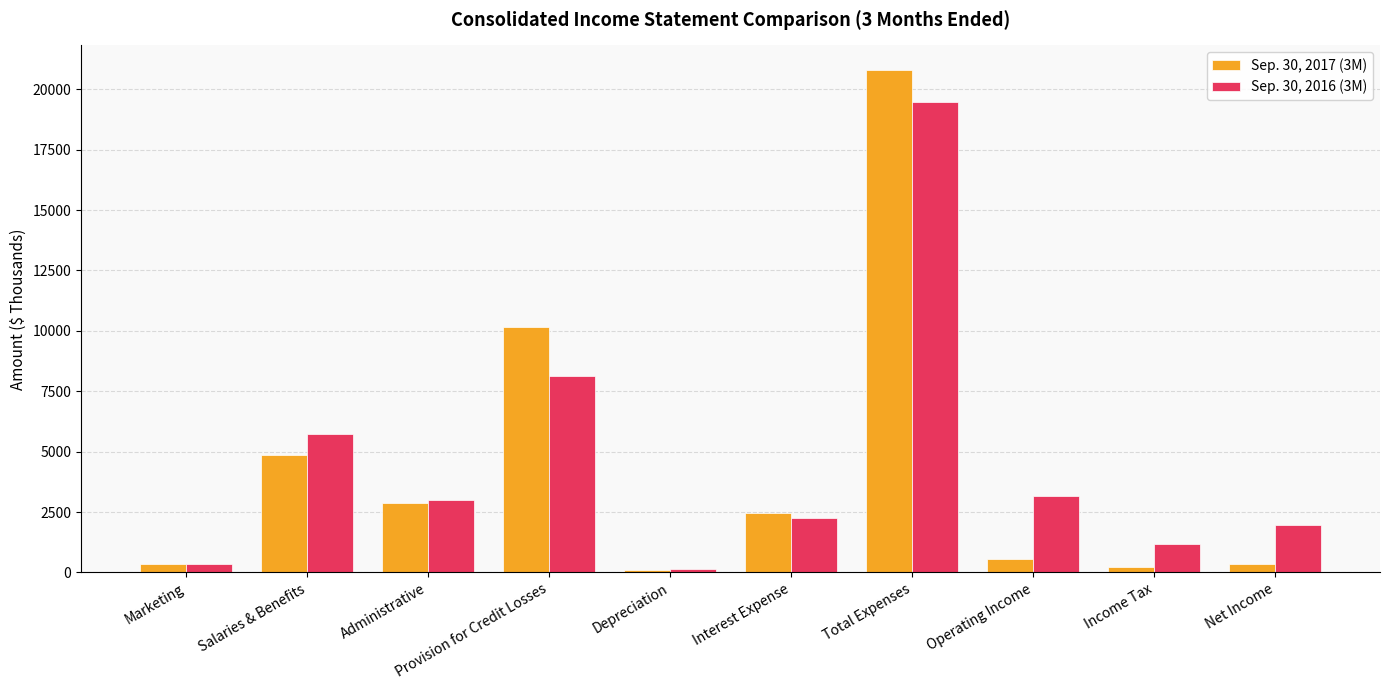

How many groups of bars are there?

10